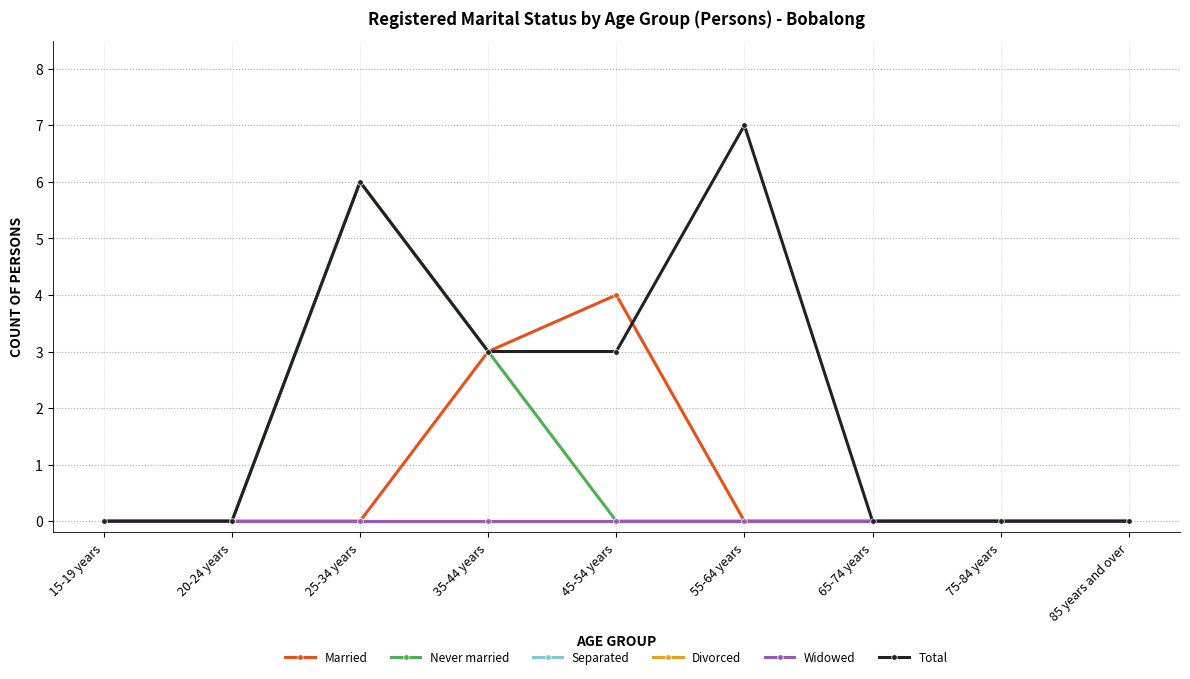

Is this an area chart (filled region under the line)?

No